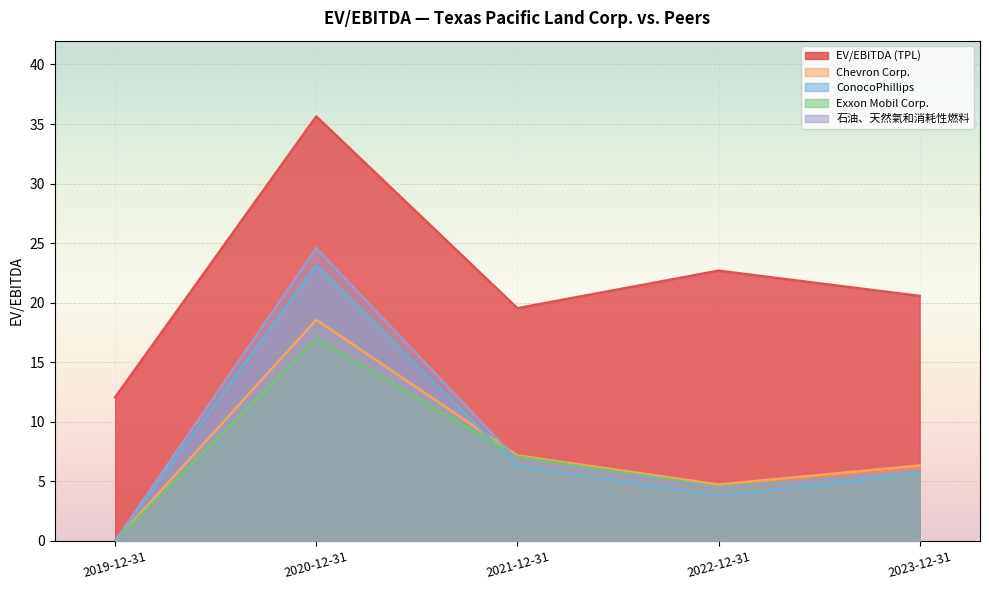

What is the spread (max minus min) of values at 2019-12-31?

12.1